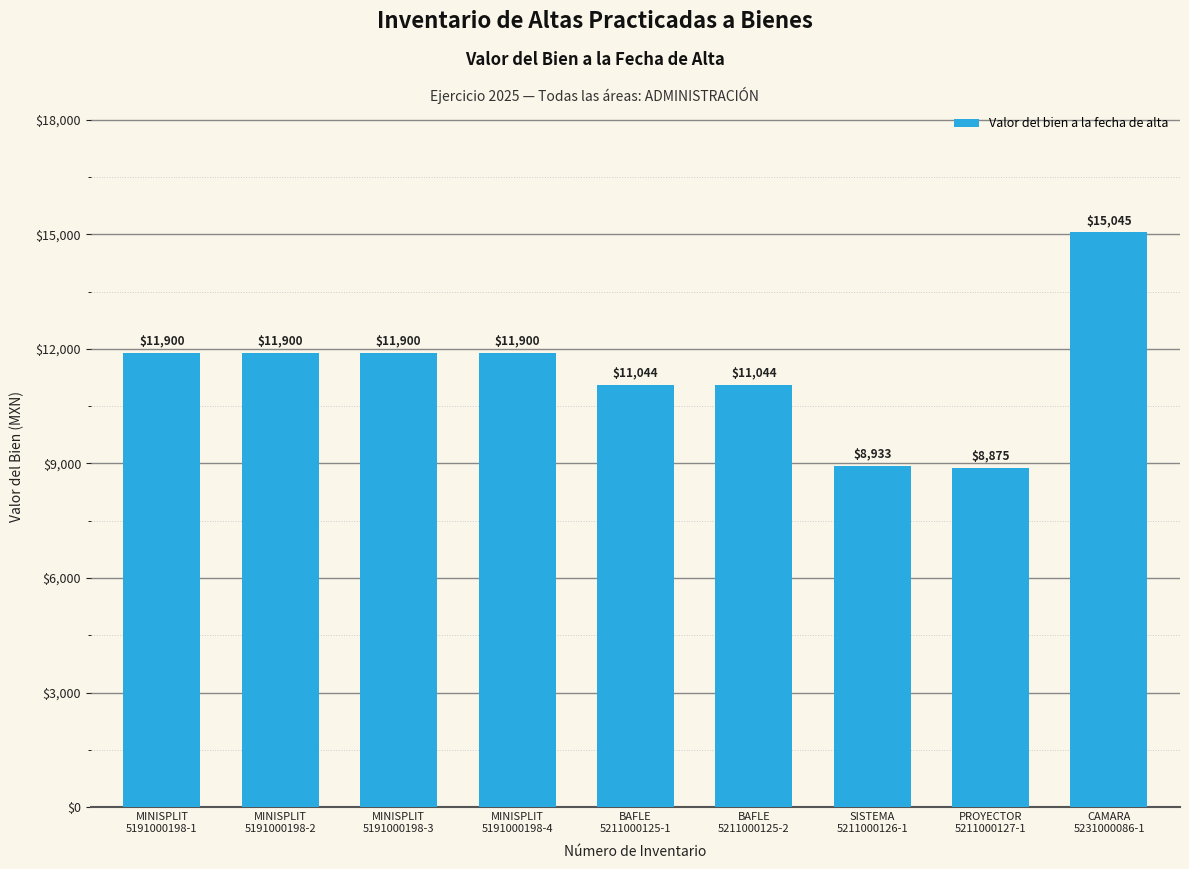

What is the maximum value shown in the chart?

15045.0